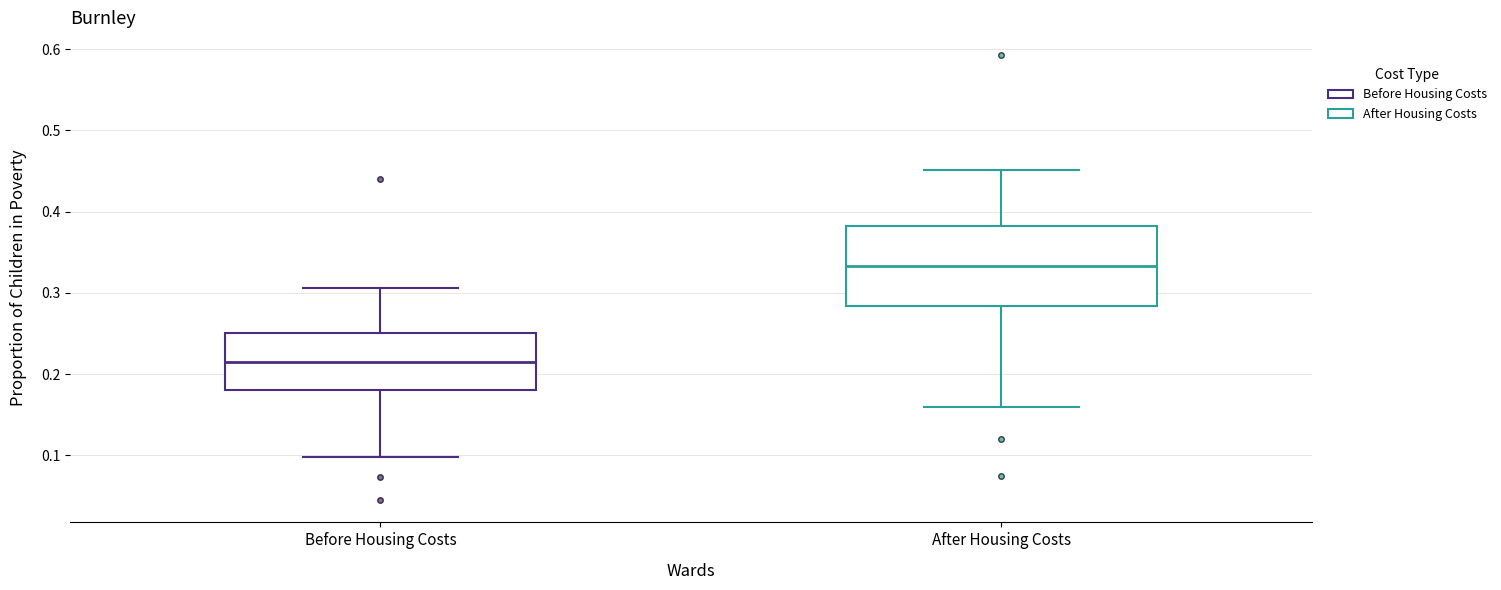

Which box has the highest median line?

After Housing Costs